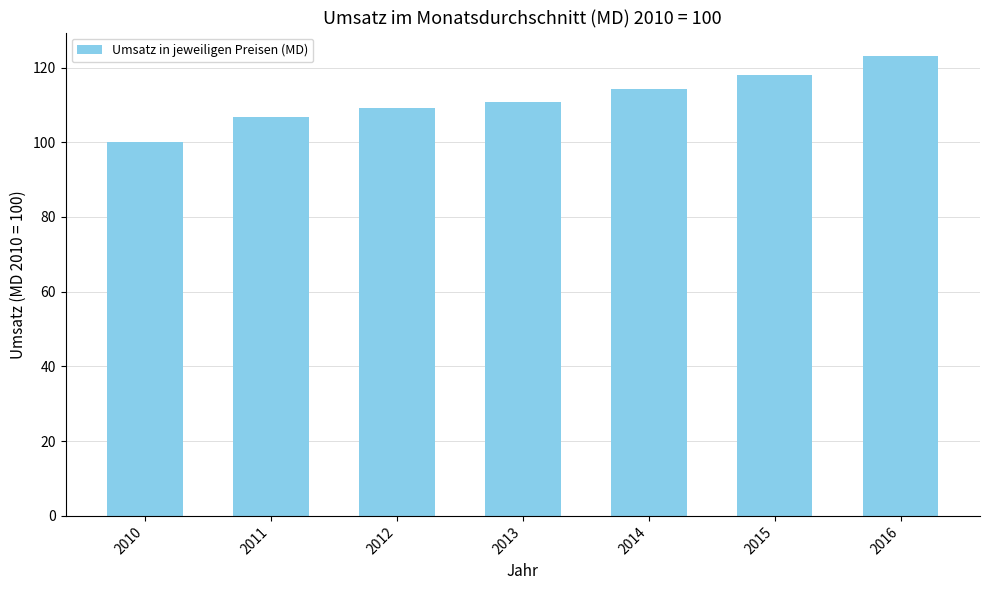

What is the difference between the second highest and second lowest values?

11.3